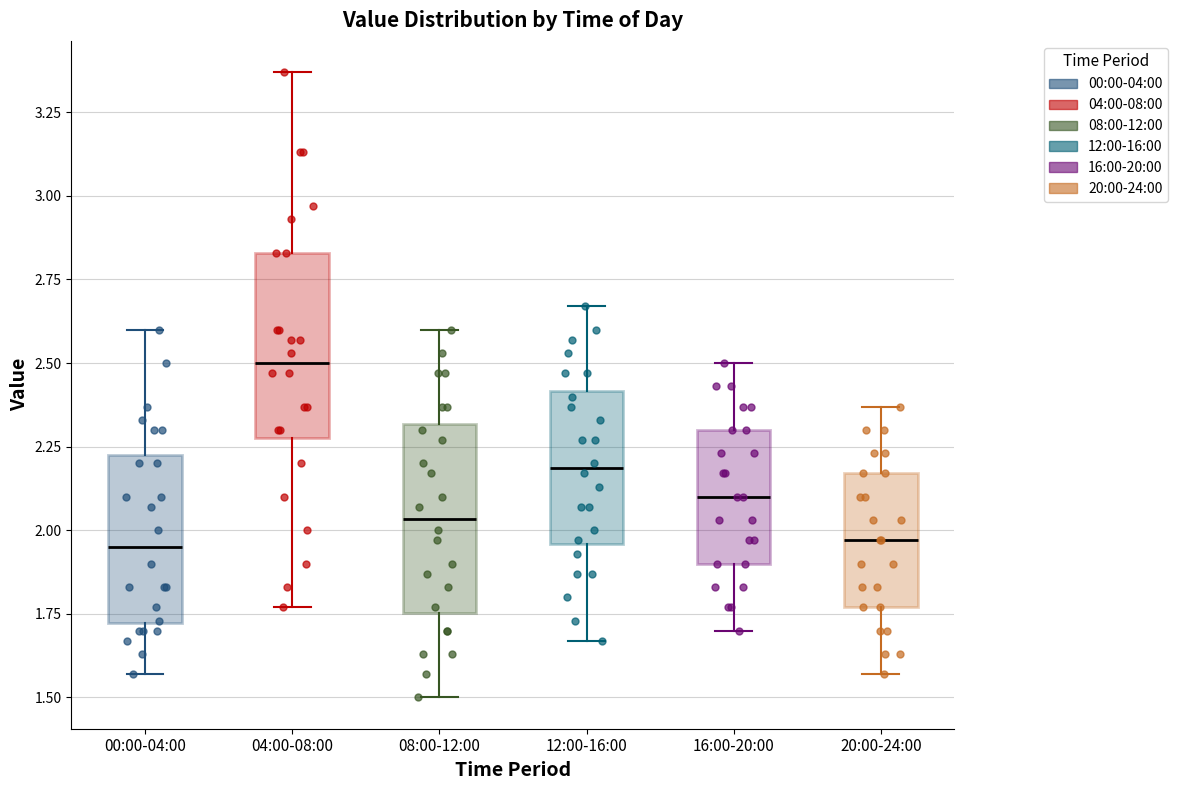

Reading left to right, read every box against the y-axis: the position of its median line, the range the box covers, and the ends of its whiskers. The values are not printed on the chart, so give them approximately, as read against the axis.

00:00-04:00: median 1.95, box 1.70 to 2.25, whiskers 1.55 to 2.60
04:00-08:00: median 2.50, box 2.30 to 2.85, whiskers 1.75 to 3.35
08:00-12:00: median 2.05, box 1.75 to 2.30, whiskers 1.50 to 2.60
12:00-16:00: median 2.20, box 1.95 to 2.40, whiskers 1.65 to 2.65
16:00-20:00: median 2.10, box 1.90 to 2.30, whiskers 1.70 to 2.50
20:00-24:00: median 1.95, box 1.75 to 2.15, whiskers 1.55 to 2.35